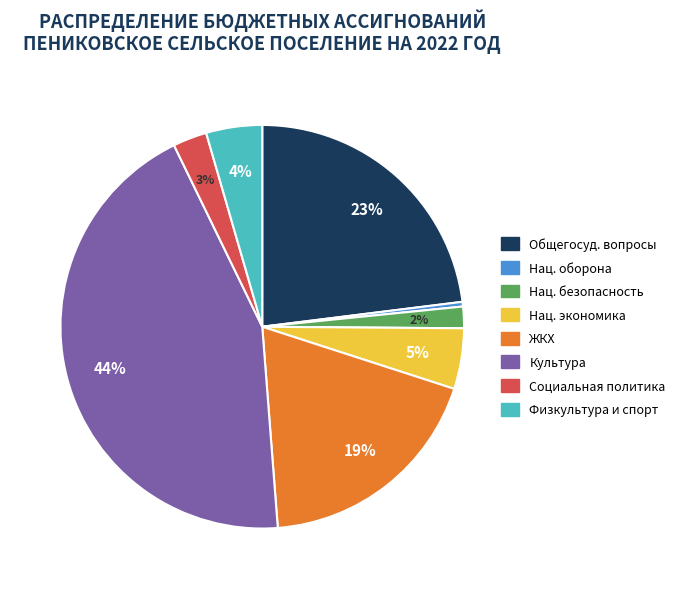

Is there a majority slice in this chart?

No